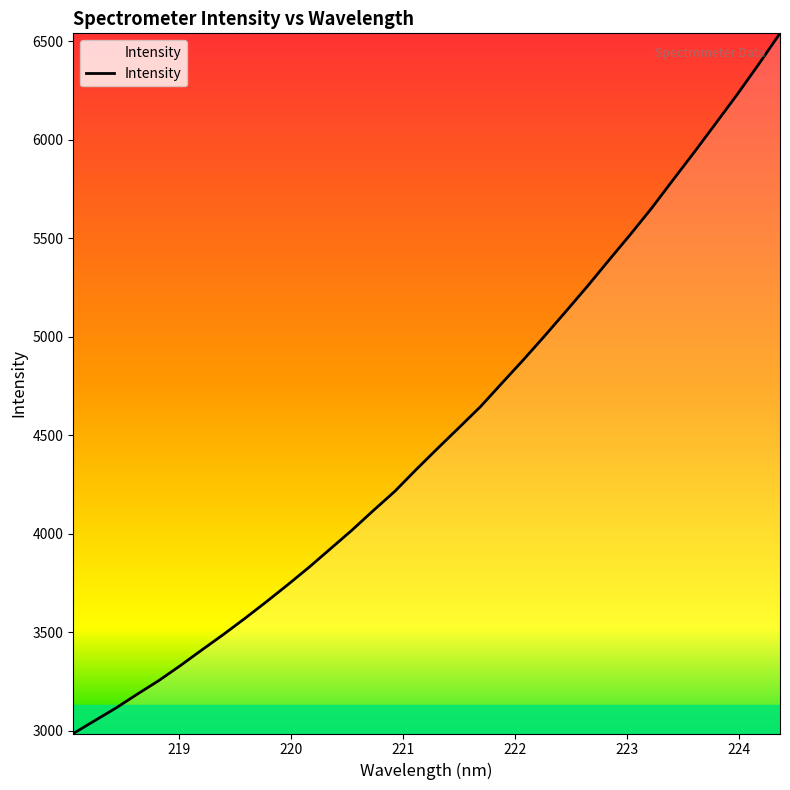

What is the greatest value displayed?

6539.4